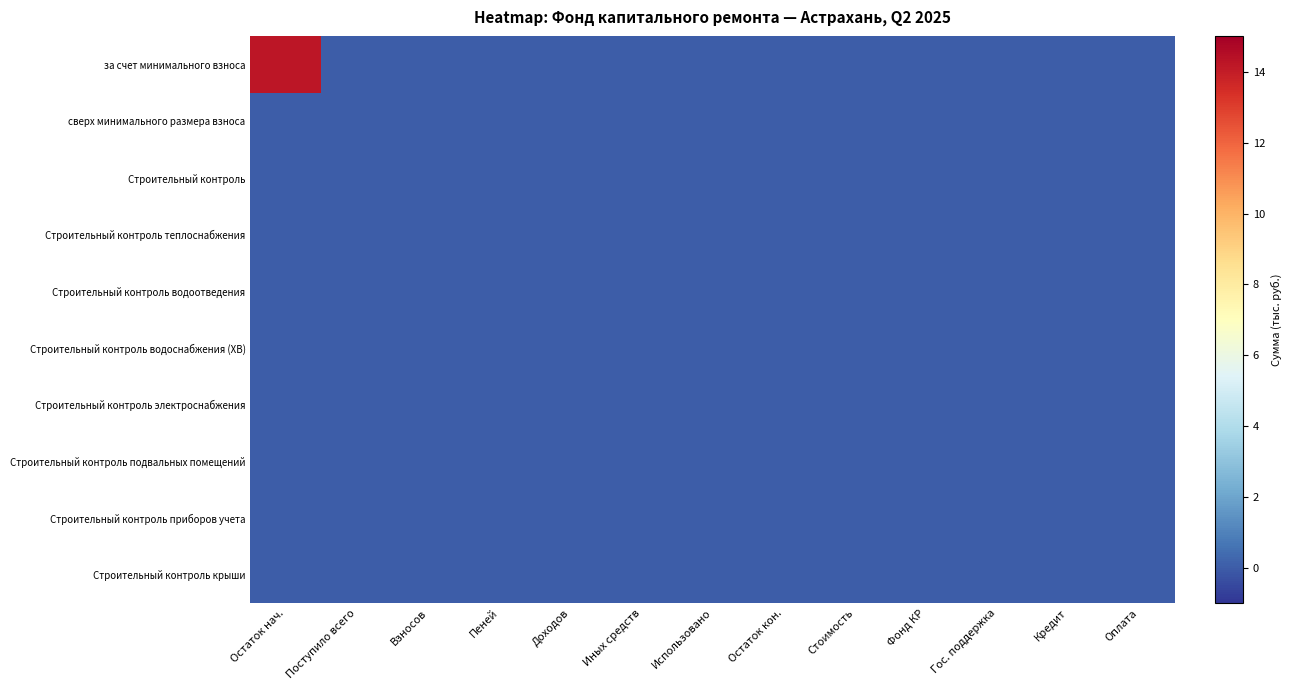

At which category is the sum across all series the highest?

Остаток нач.